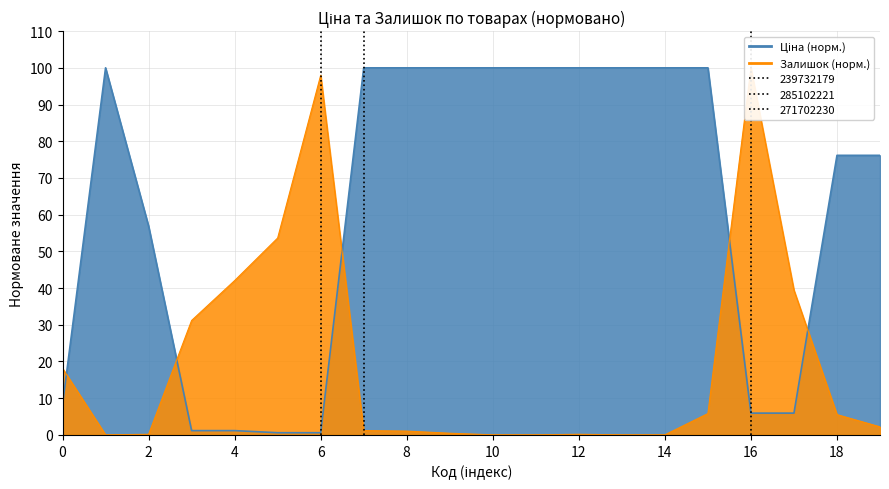

What are all the series names shown in the legend?

Ціна, Залишок